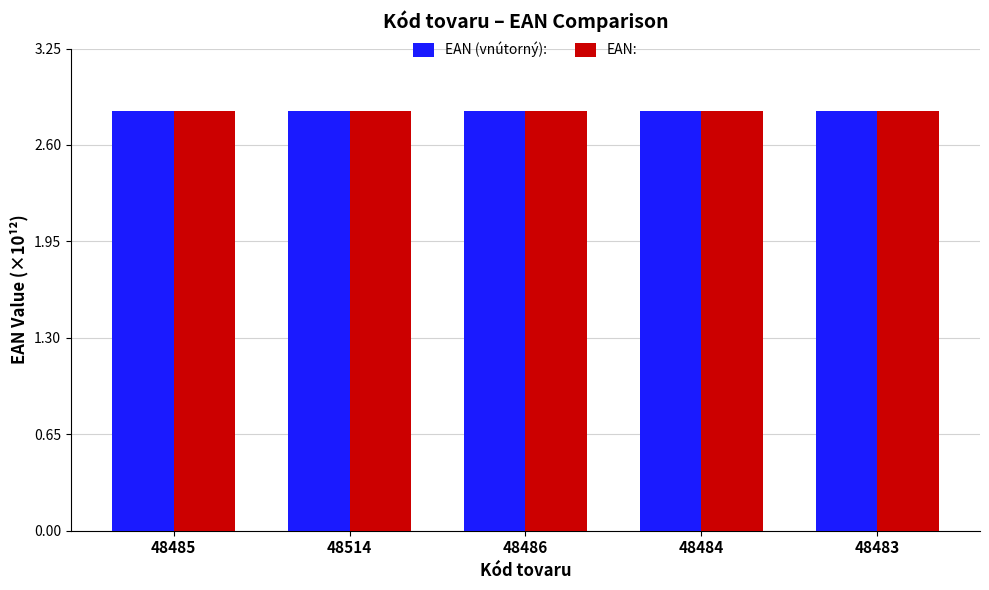

The value of EAN: at 48483 is 2.8. True or false?

True